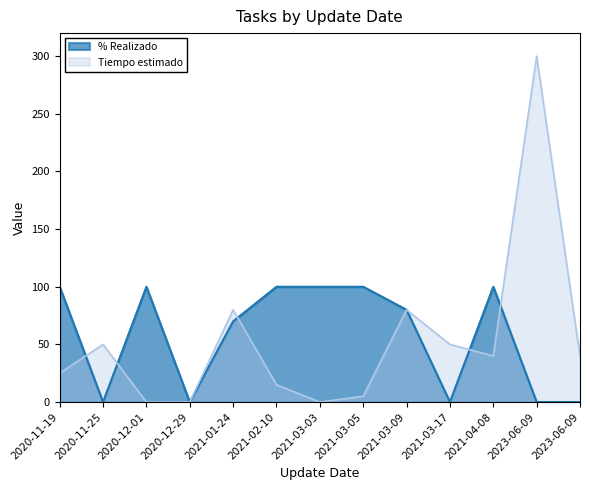

Between 2021-03-17 and 2021-03-09, which is larger?

2021-03-09